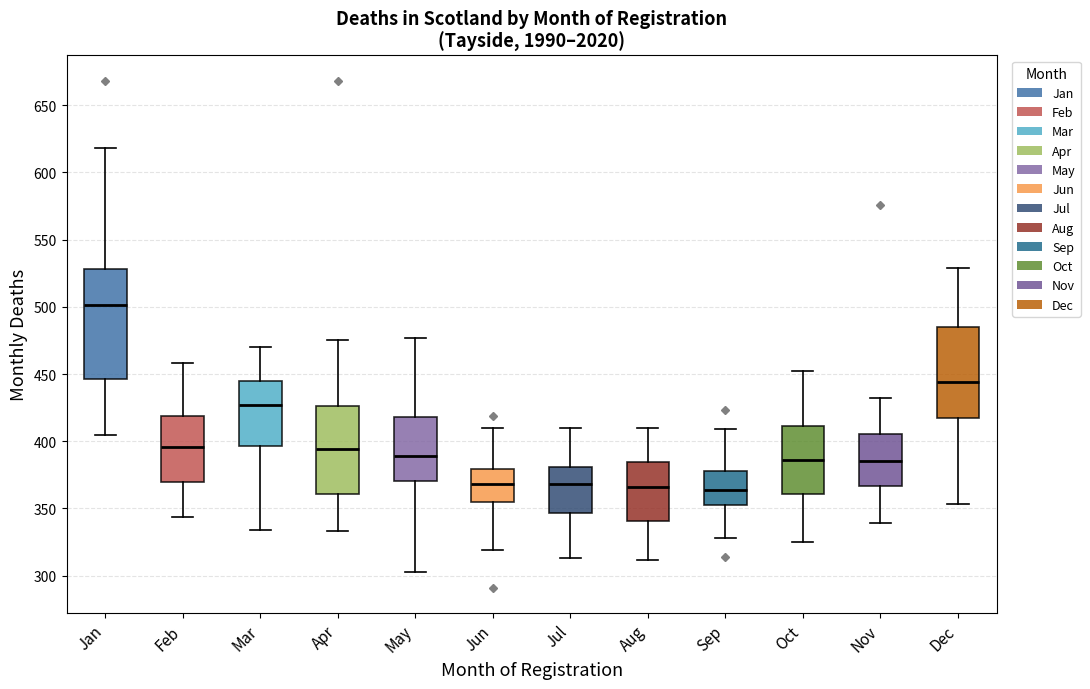

Reading left to right, transcribe this box plot: for each box, give where its median line is, the range the box spans, and where its two whiskers end, as read against the y-axis. The values are not printed on the chart, so give them approximately, as read against the axis.

Jan: median 500, box 445 to 530, whiskers 405 to 620
Feb: median 395, box 370 to 420, whiskers 345 to 460
Mar: median 425, box 395 to 445, whiskers 335 to 470
Apr: median 395, box 360 to 425, whiskers 335 to 475
May: median 390, box 370 to 420, whiskers 305 to 475
Jun: median 370, box 355 to 380, whiskers 320 to 410
Jul: median 370, box 345 to 380, whiskers 315 to 410
Aug: median 365, box 340 to 385, whiskers 310 to 410
Sep: median 365, box 355 to 380, whiskers 330 to 410
Oct: median 385, box 360 to 410, whiskers 325 to 450
Nov: median 385, box 365 to 405, whiskers 340 to 430
Dec: median 445, box 420 to 485, whiskers 355 to 530